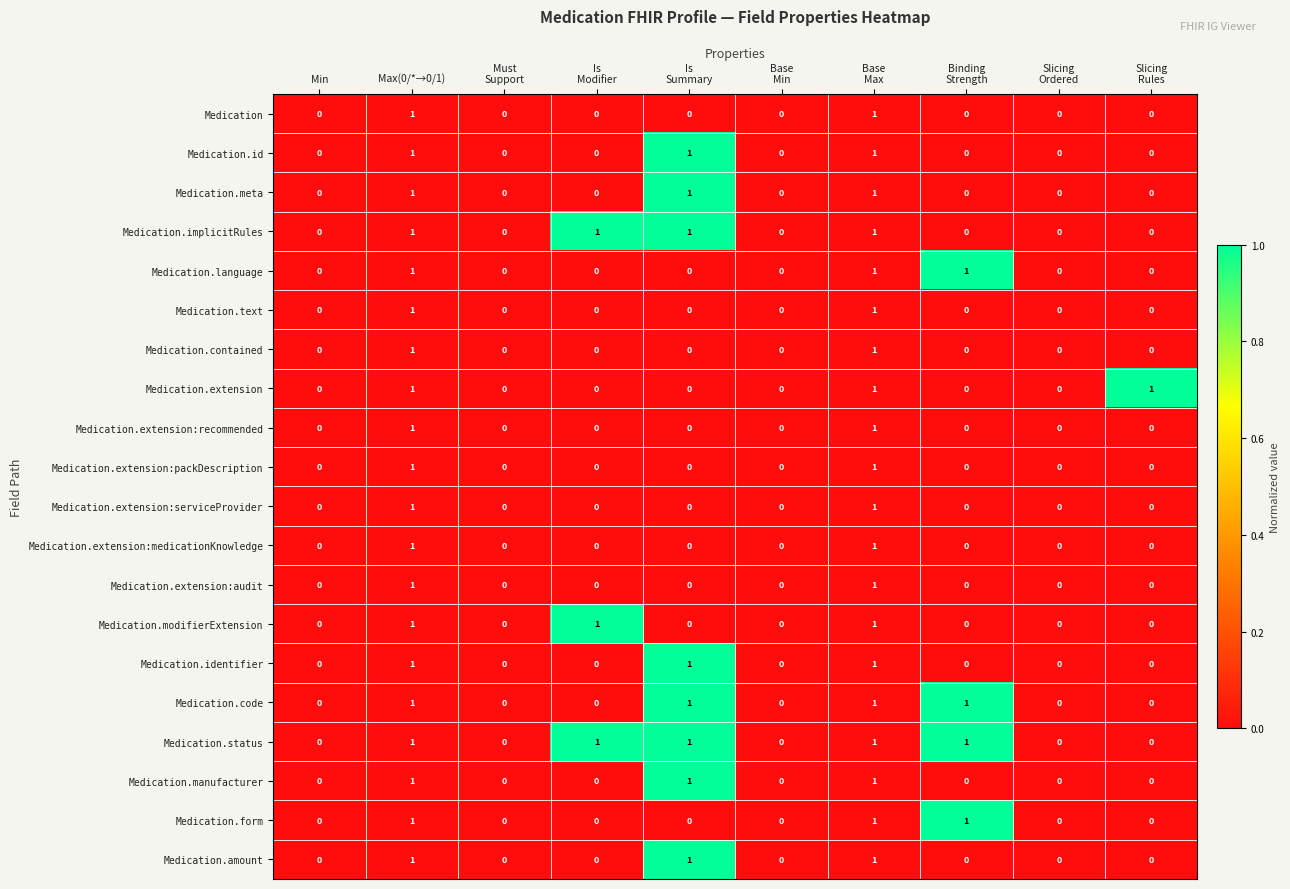

Which series has the largest total across all categories?

Medication.status